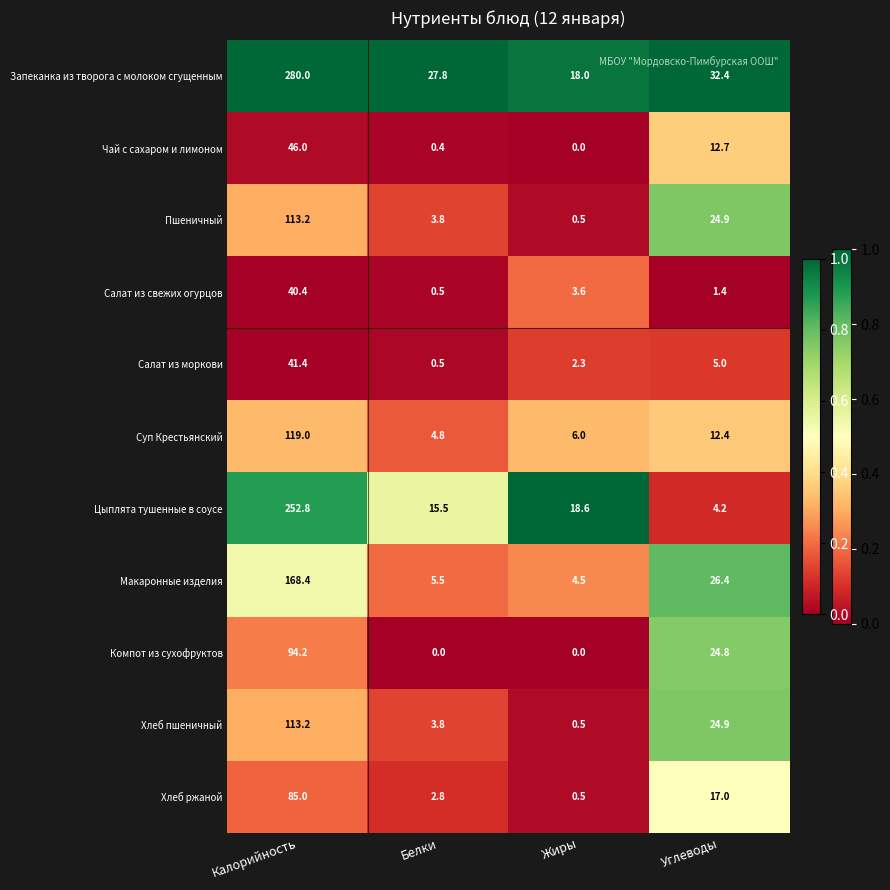

What is the approximate value of Хлеб пшеничный at Углеводы?

24.9